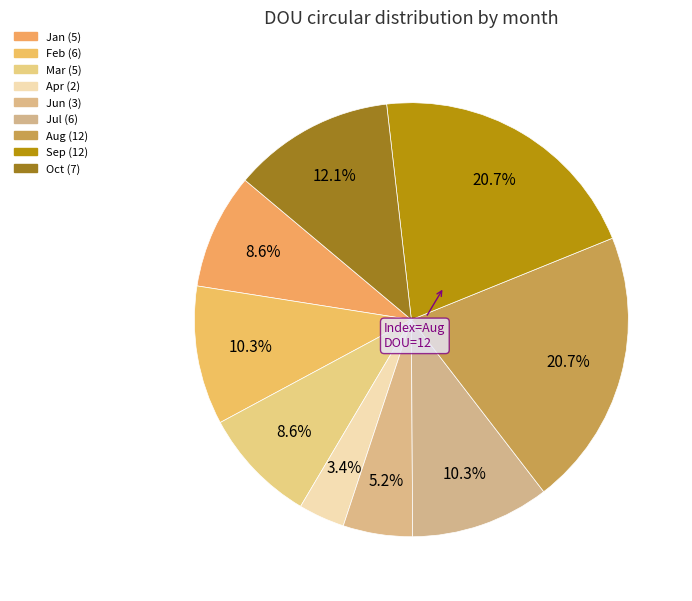

Rank the categories by value from highest to lowest.

Aug, Sep, Oct, Feb, Jul, Jan, Mar, Jun, Apr